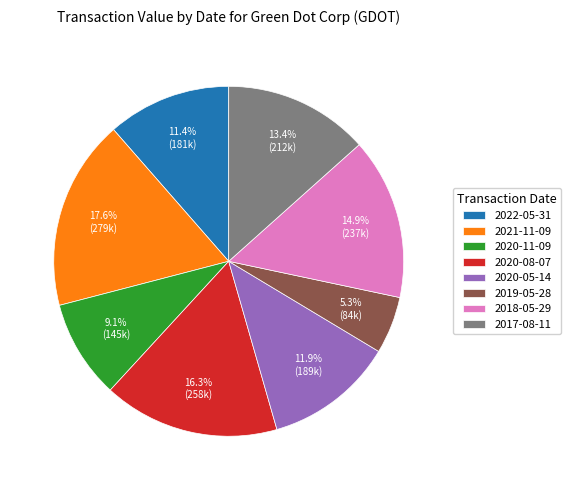

To the nearest percent, what percentage of the pie is 2021-11-09?

18%